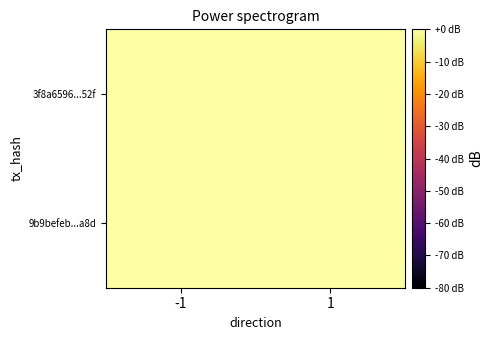

How many data points does each series have?

2